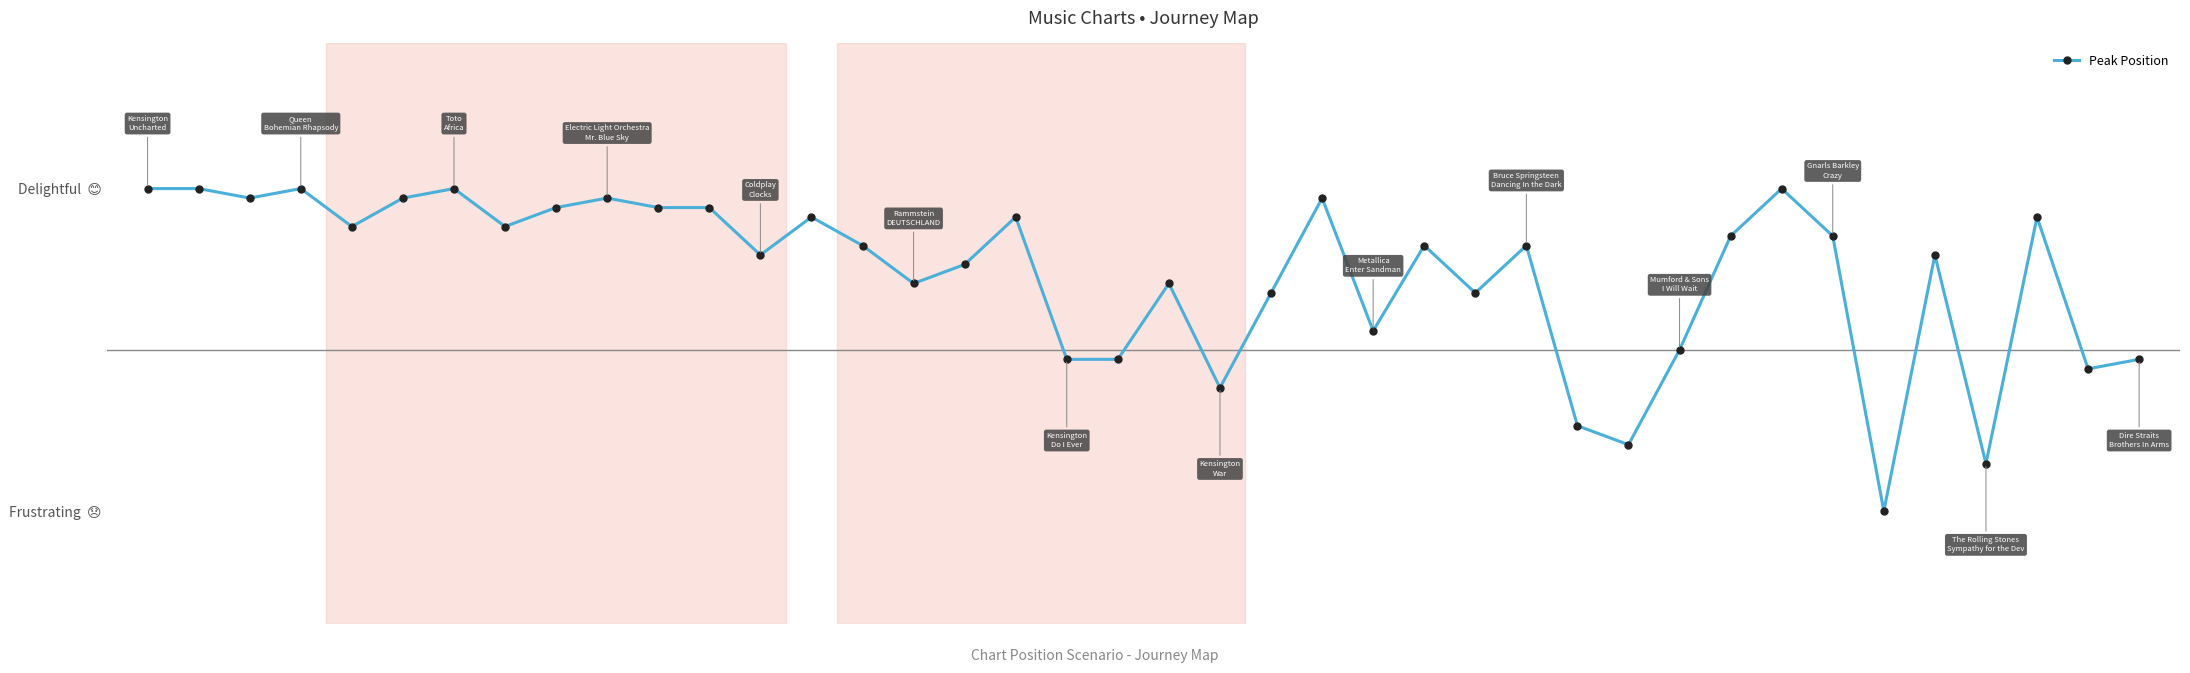

Does the chart have visible grid lines?

No